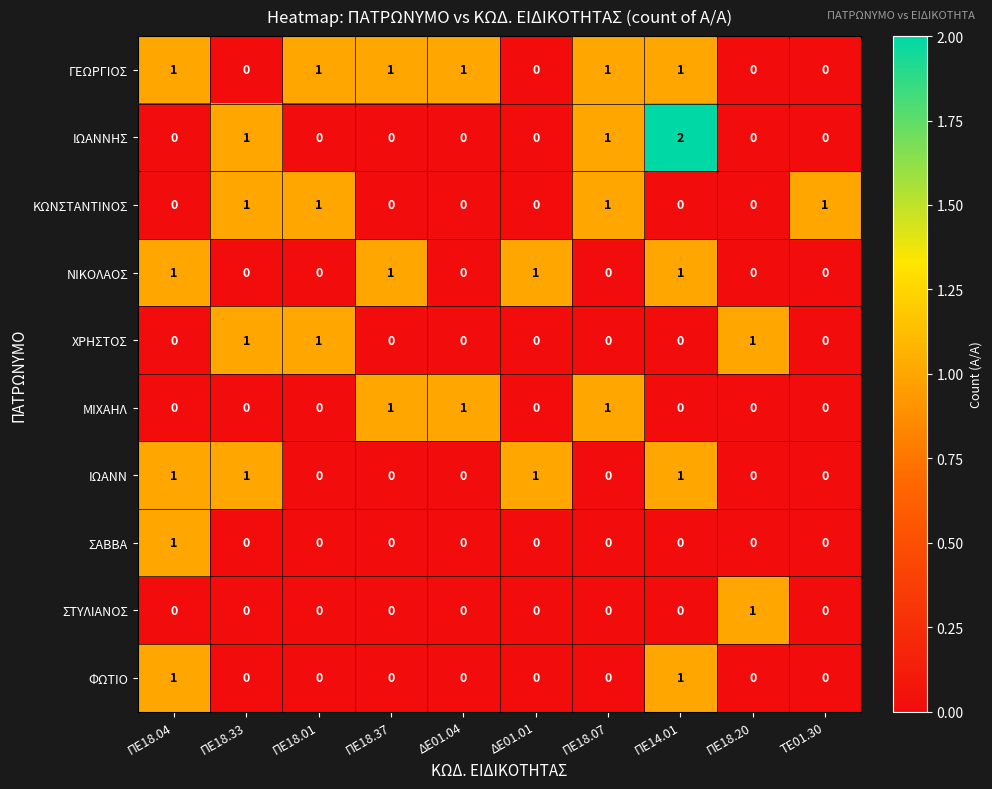

Which label corresponds to the largest value in the chart?

ΠΕ14.01